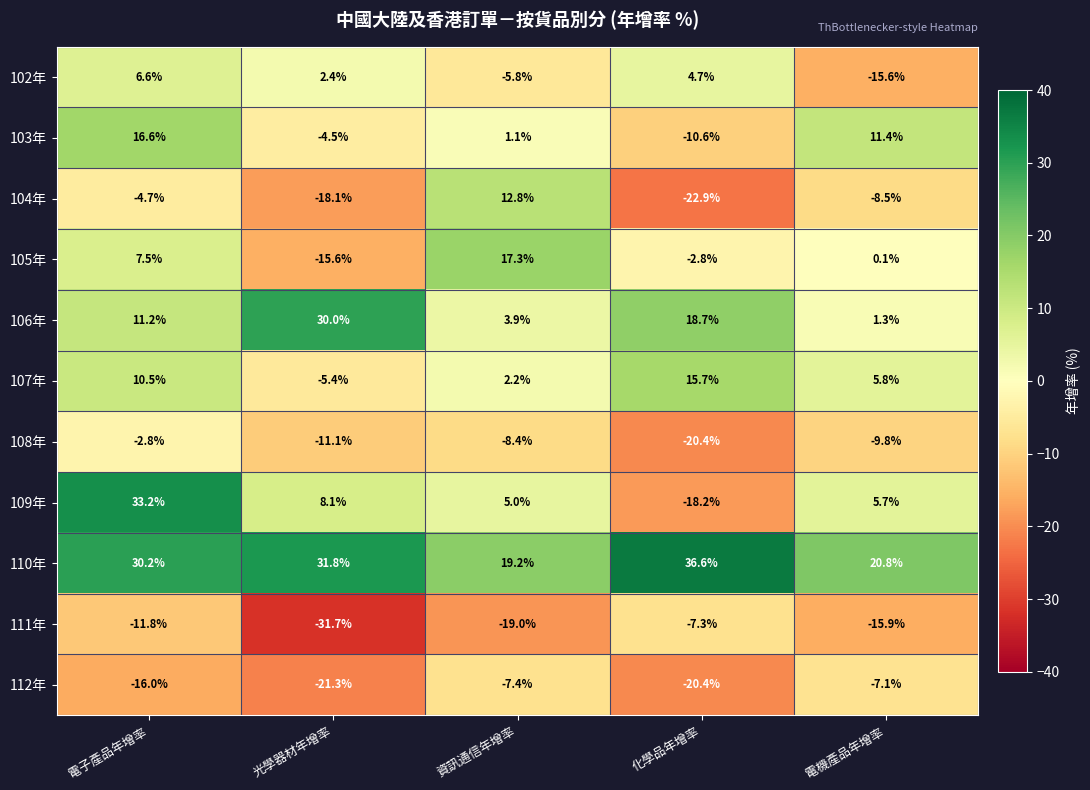

What is the spread (max minus min) of values at 電機產品年增率?

36.7